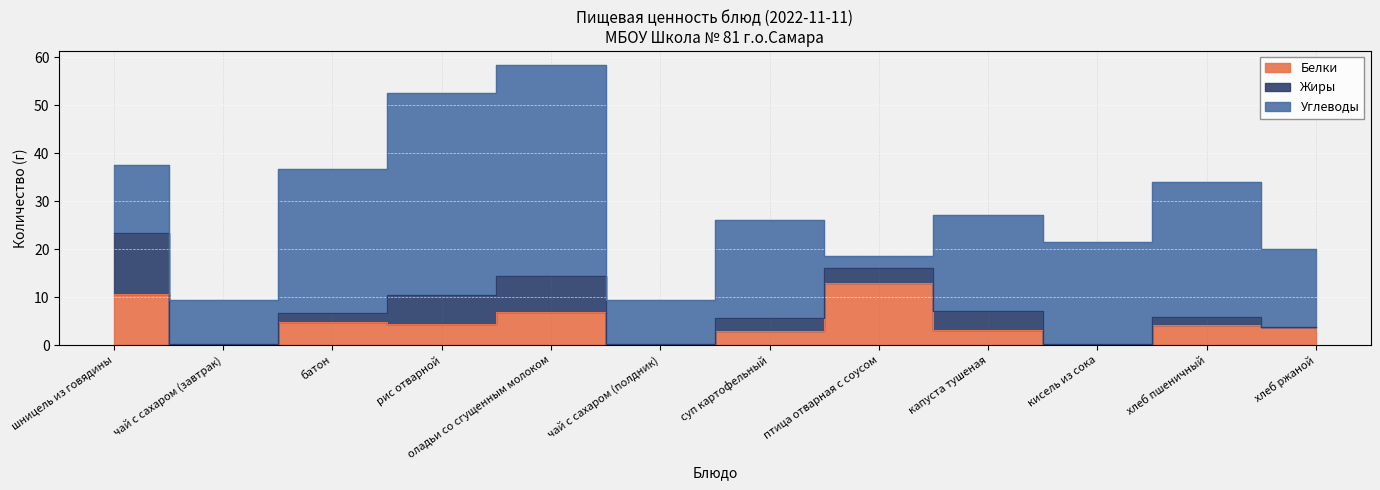

How many lines are shown in the chart?

3